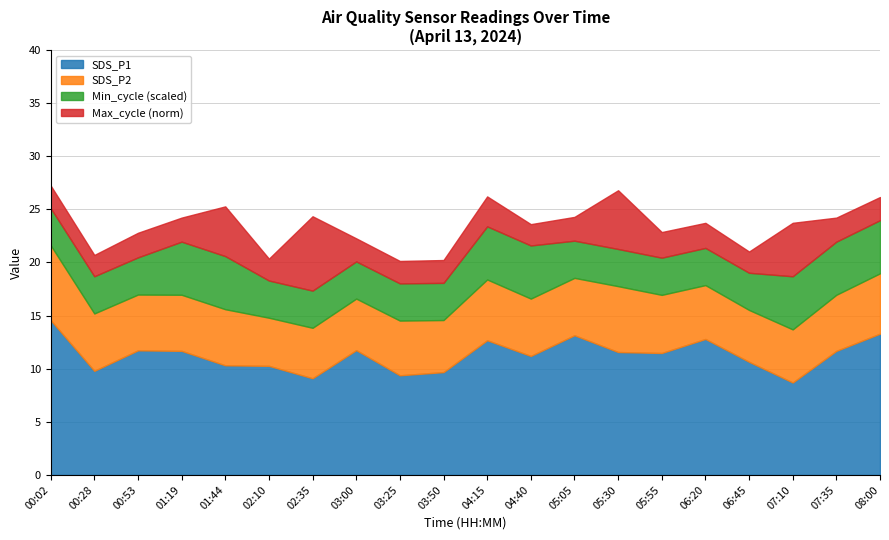

What is the minimum value for SDS_P1?

8.7